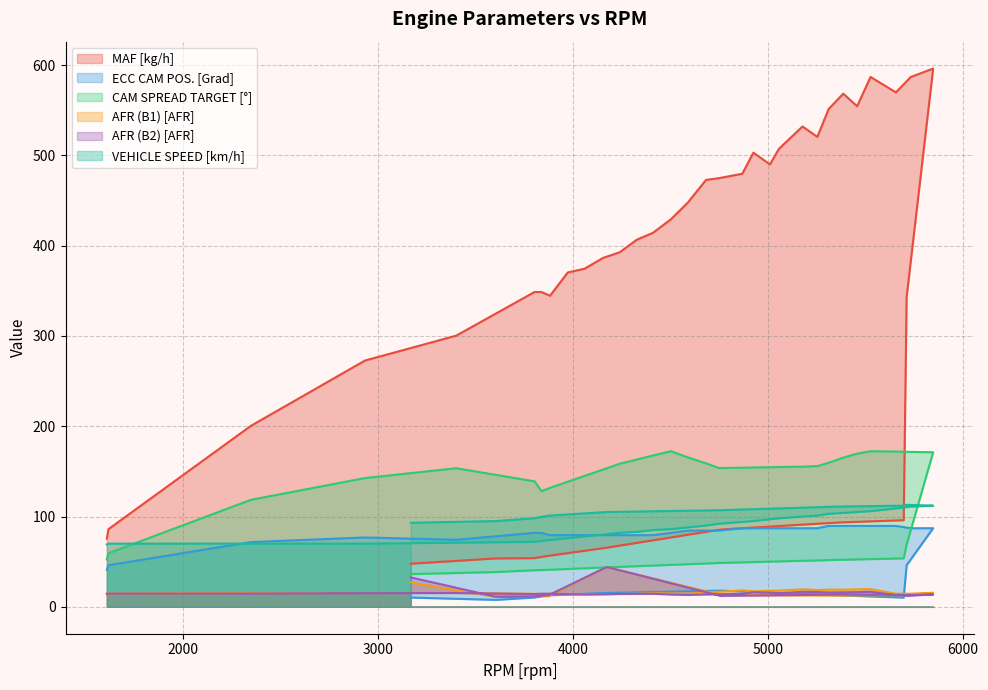

The value of CAM SPREAD TARGET [°] at 4757 is 48.6. True or false?

True